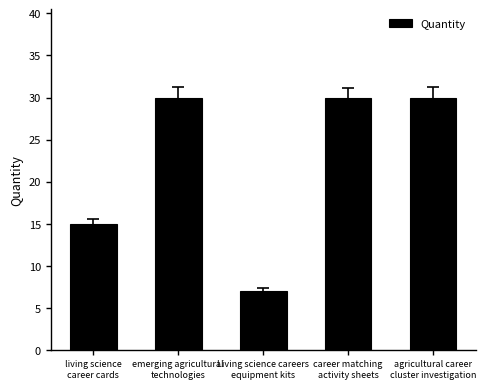

What is the average value?

22